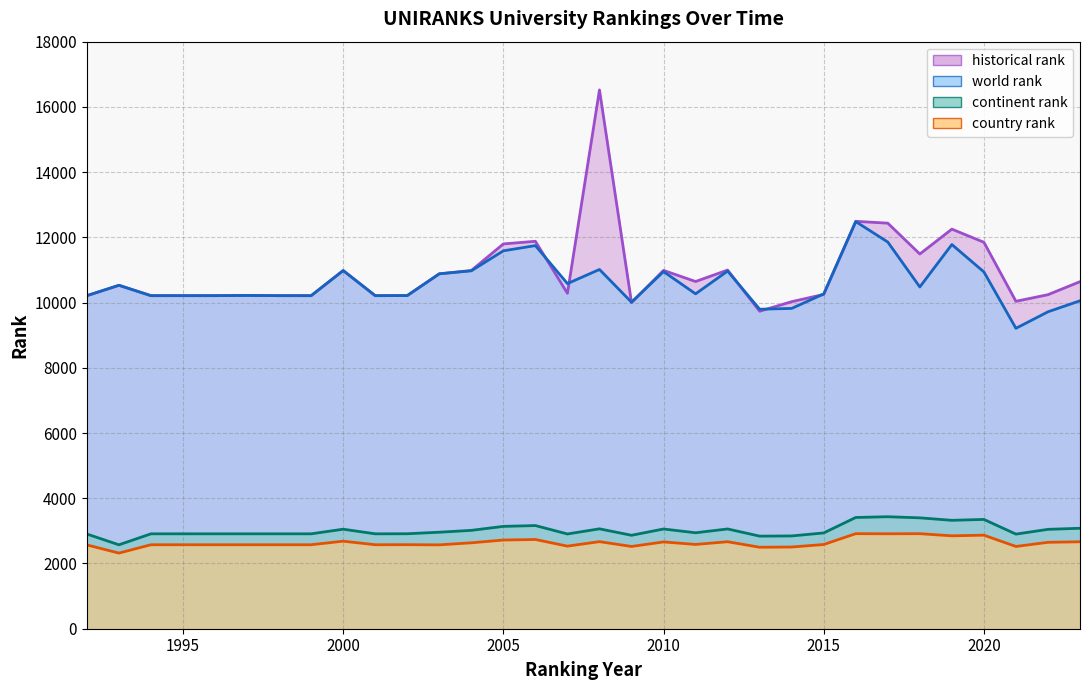

Count the number of categories in the chart.

32